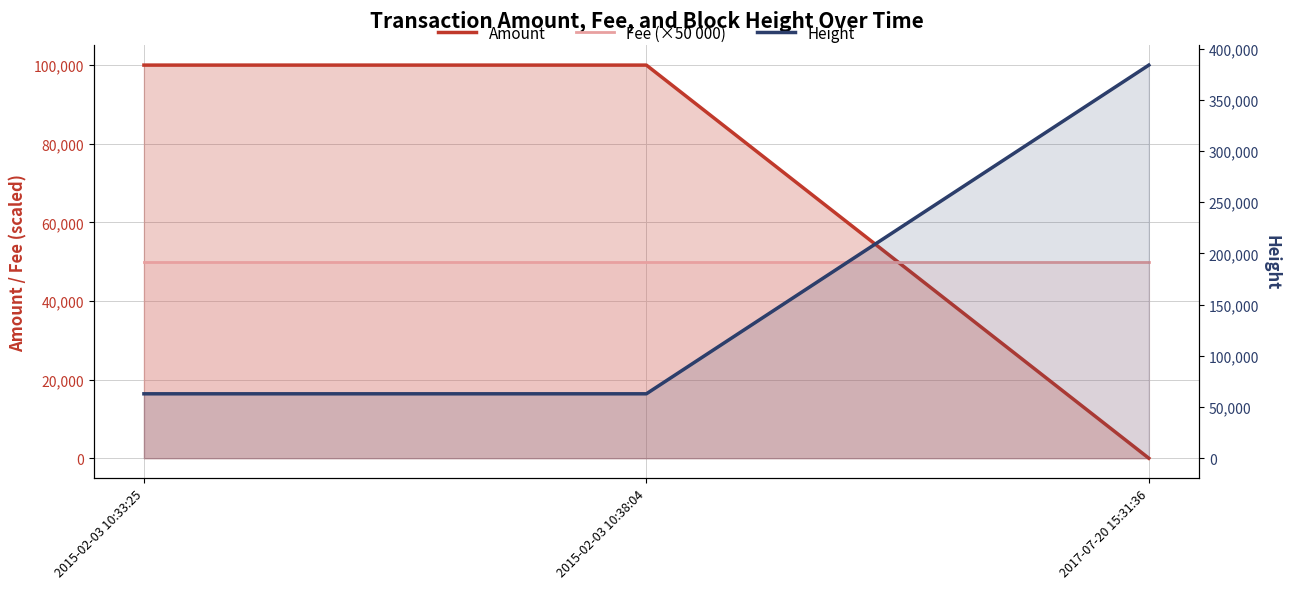

Is the value of Height at 2015-02-03 10:33:25 greater than the value of Amount at 2015-02-03 10:33:25?

No